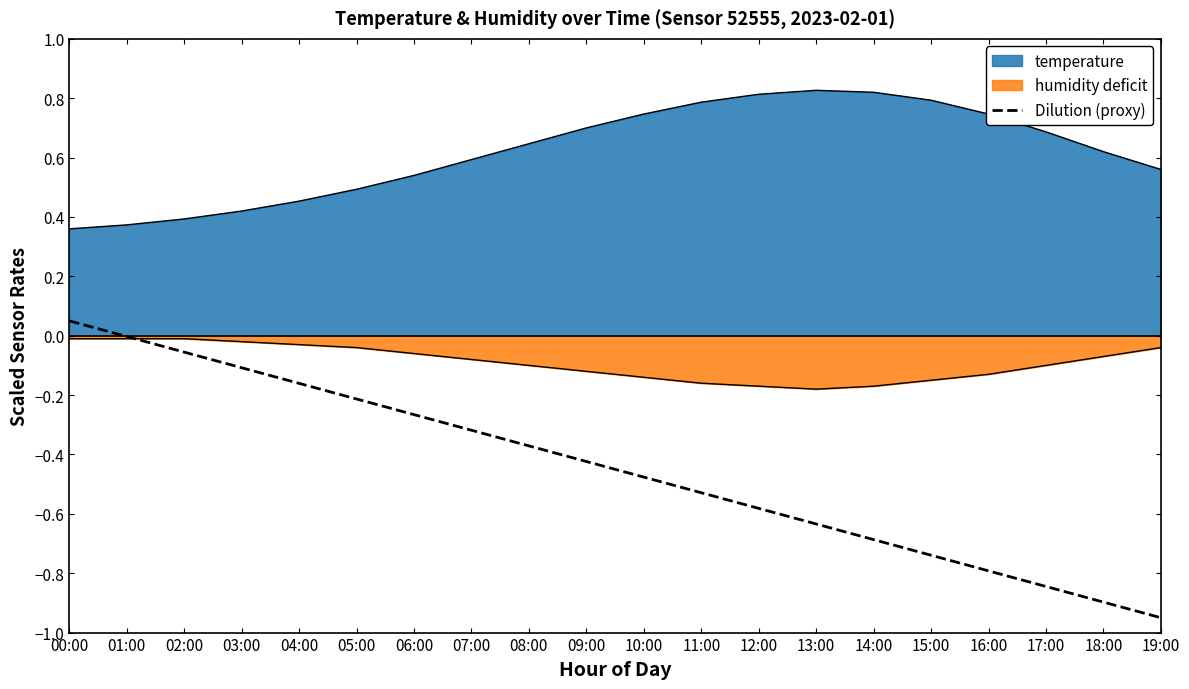

Does the chart have visible grid lines?

No